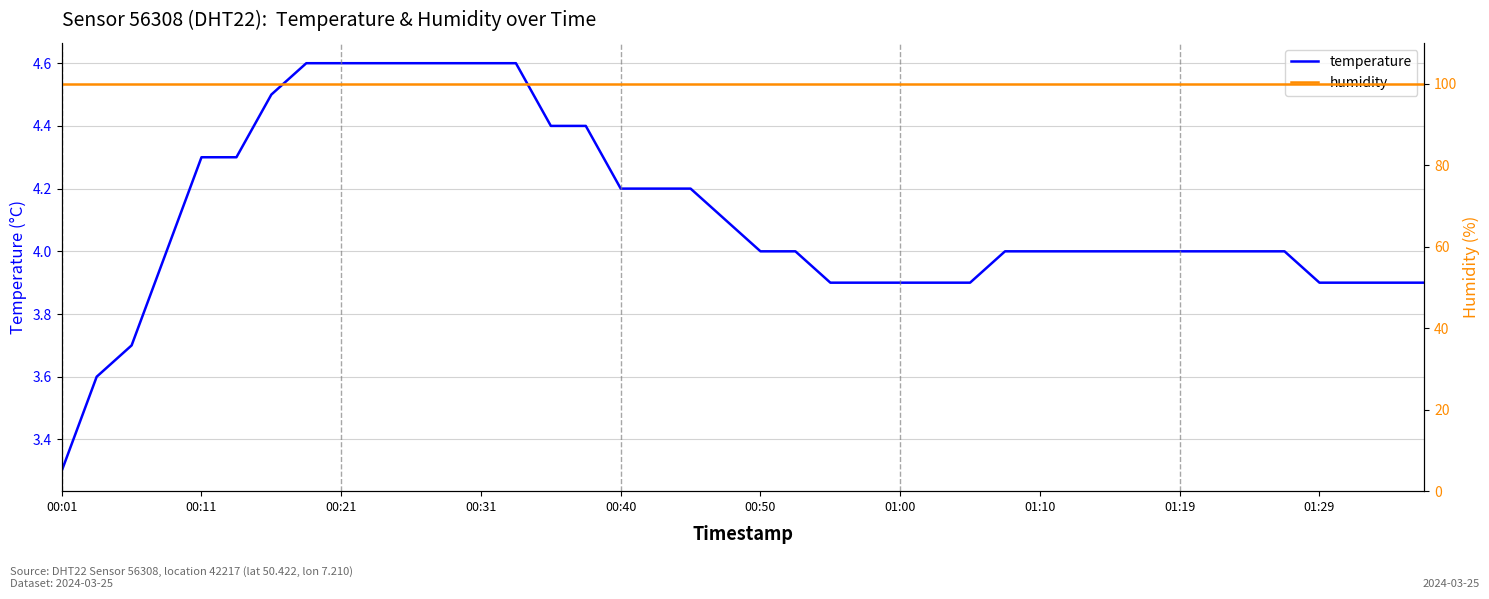

True or false: humidity has more than 2 points higher than both neighbors.

False